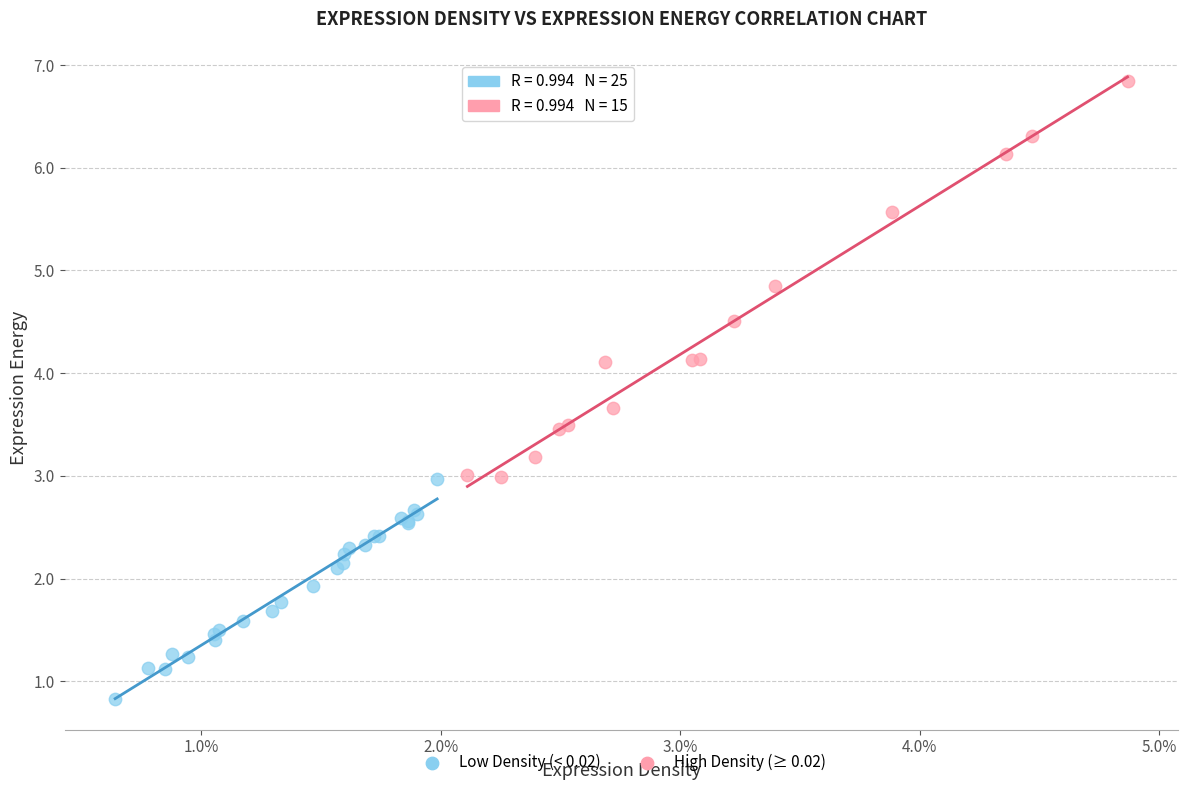

Which series has the largest Y range (max minus min)?

High Density (≥ 0.02)